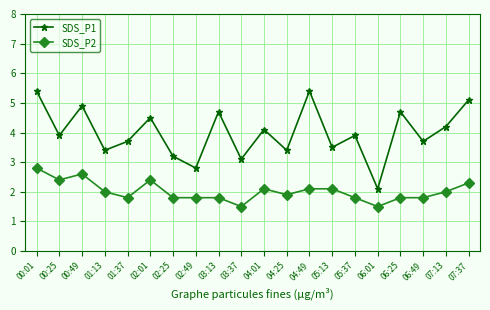

The SDS_P1 series shows 2.8 at 02:49. True or false?

True